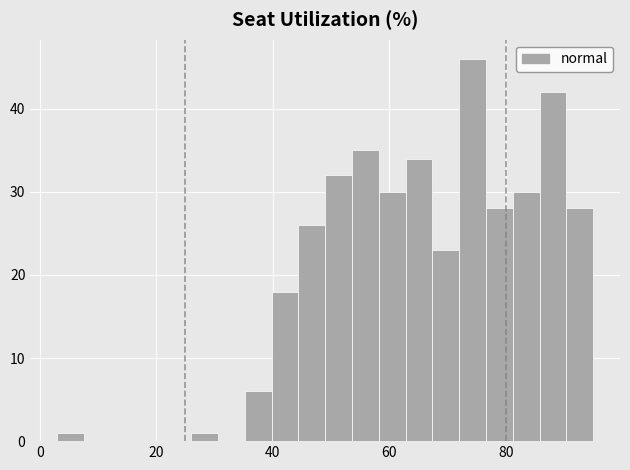

Read against the x-axis, roughly where is the centre of the tallest bar?

74